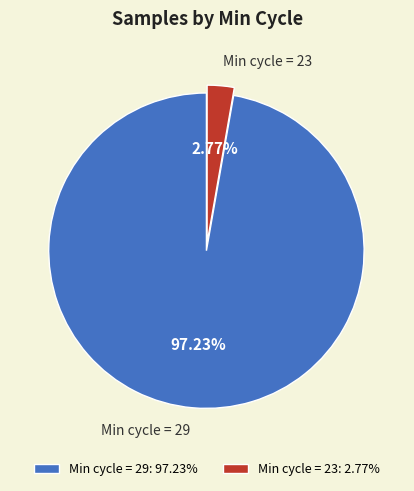

Is there any slice that represents more than half of the pie?

Yes